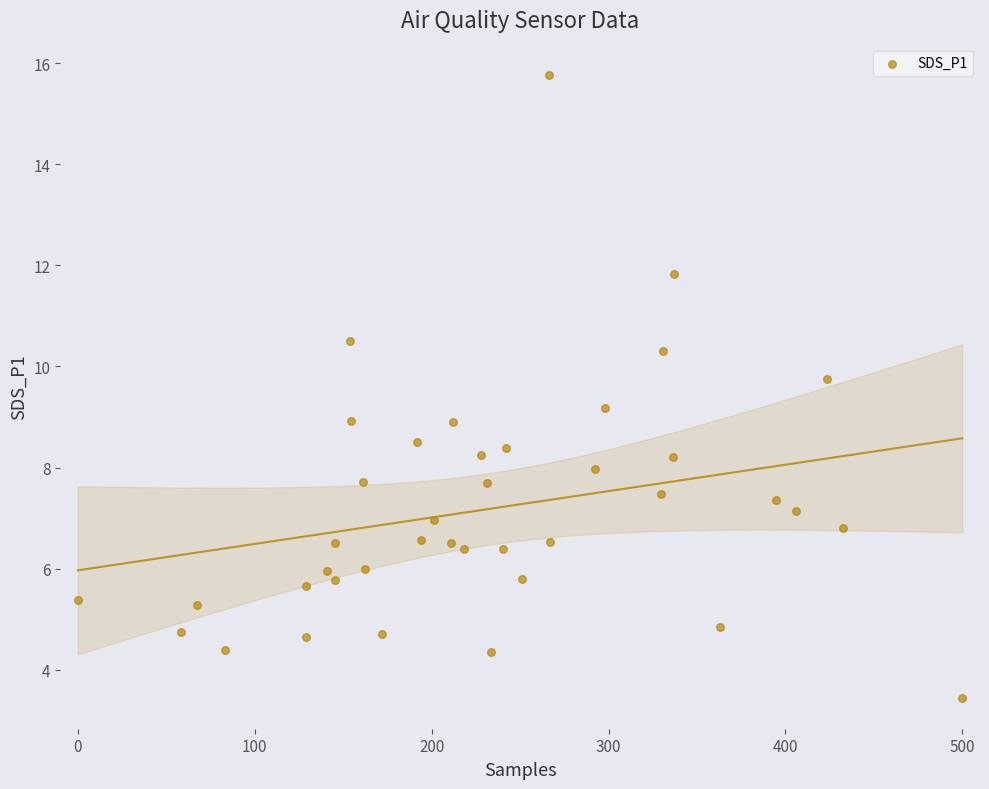

What is the range of Y values (max minus min)?

12.3